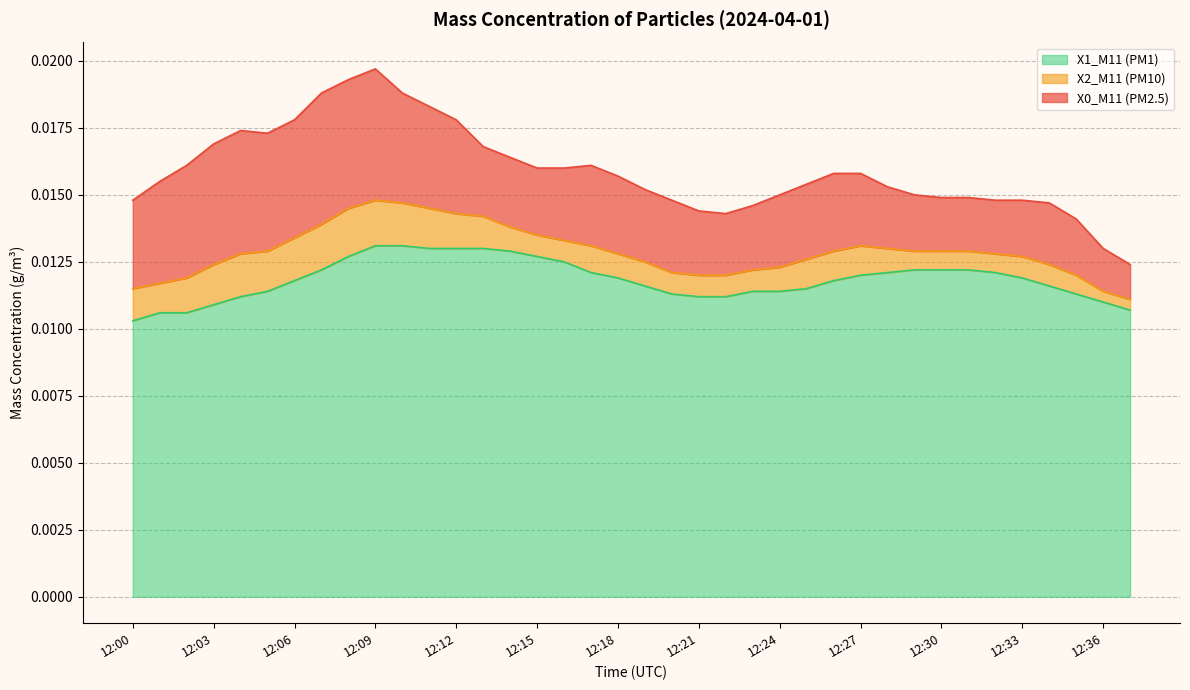

What is the sum of all X0_M11 (PM2.5) values?

0.6